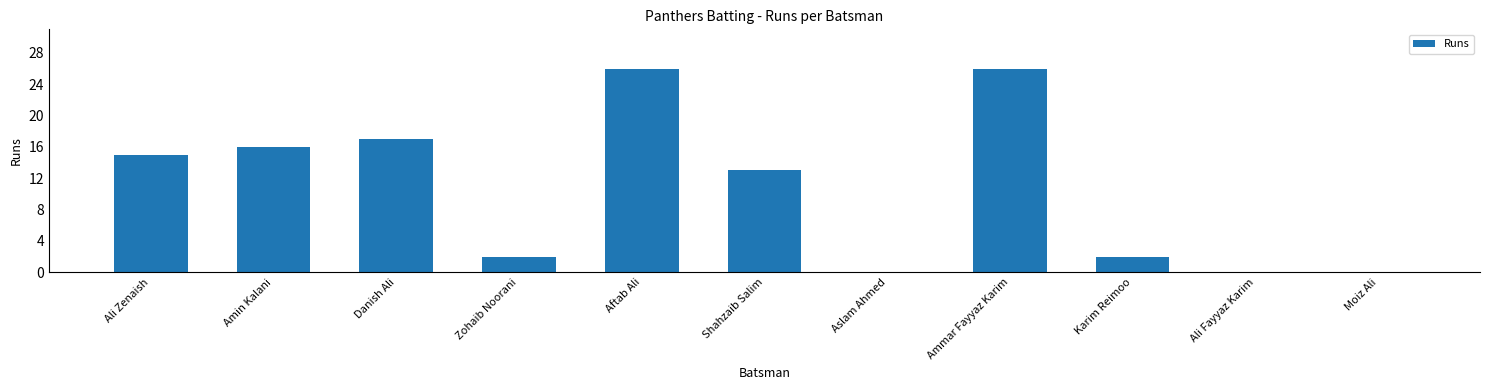

Does the chart contain stacked bars?

No